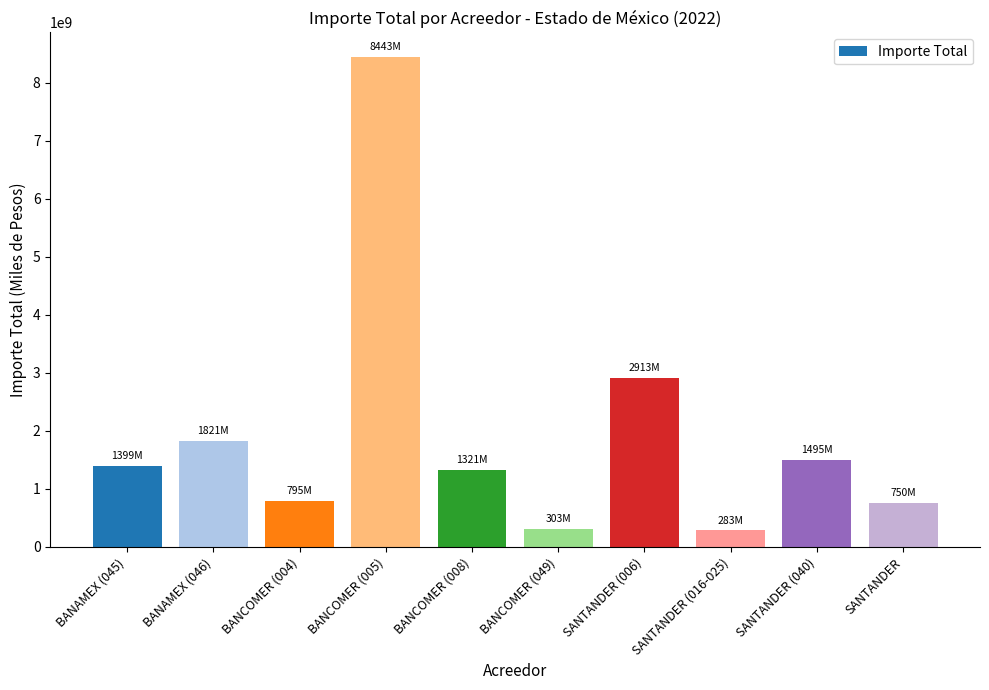

What is the label of the 8th bar from the right?

BANCOMER (004)